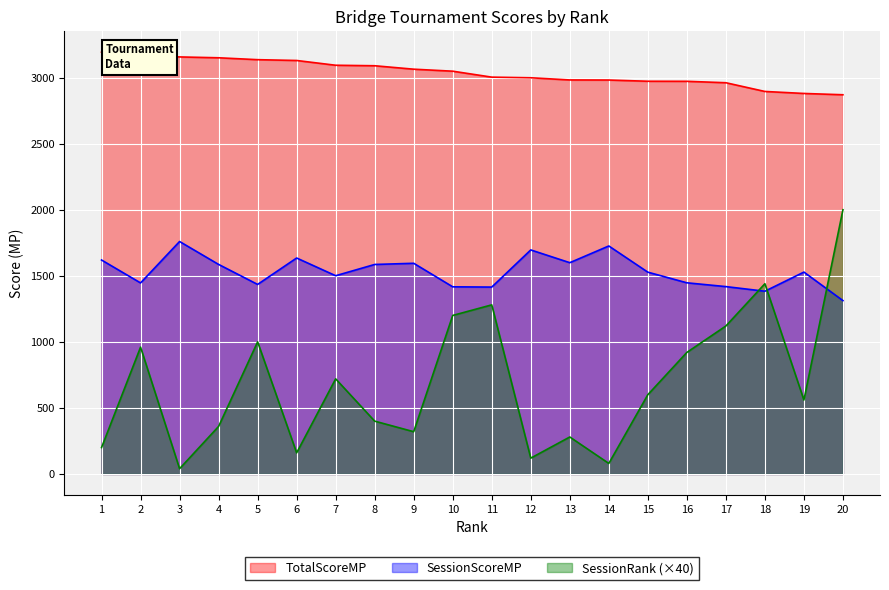

True or false: SessionScoreMP has a value of 1594.7 at 9.

True